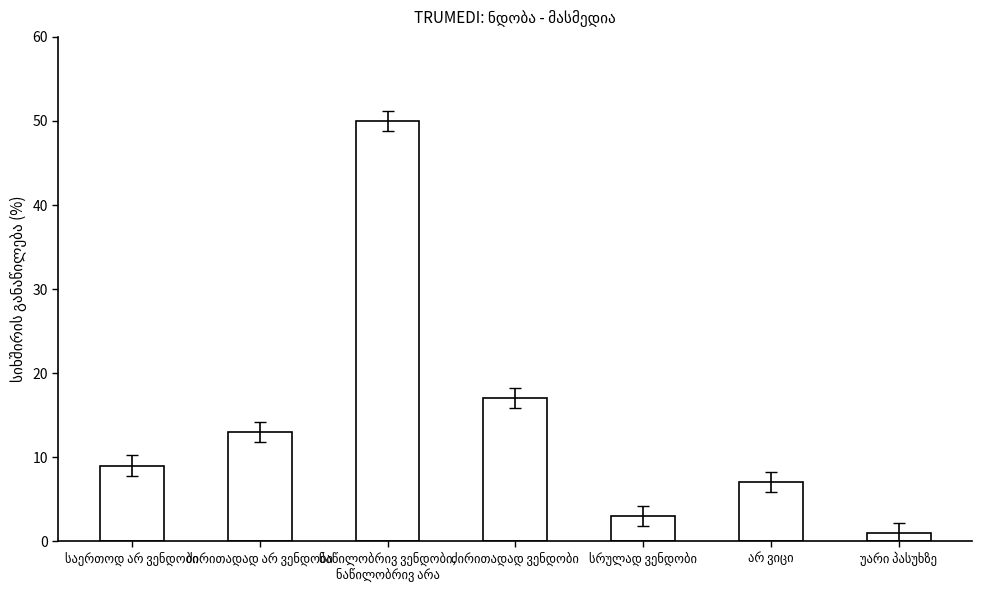

What is the difference between the maximum and second lowest values?

47